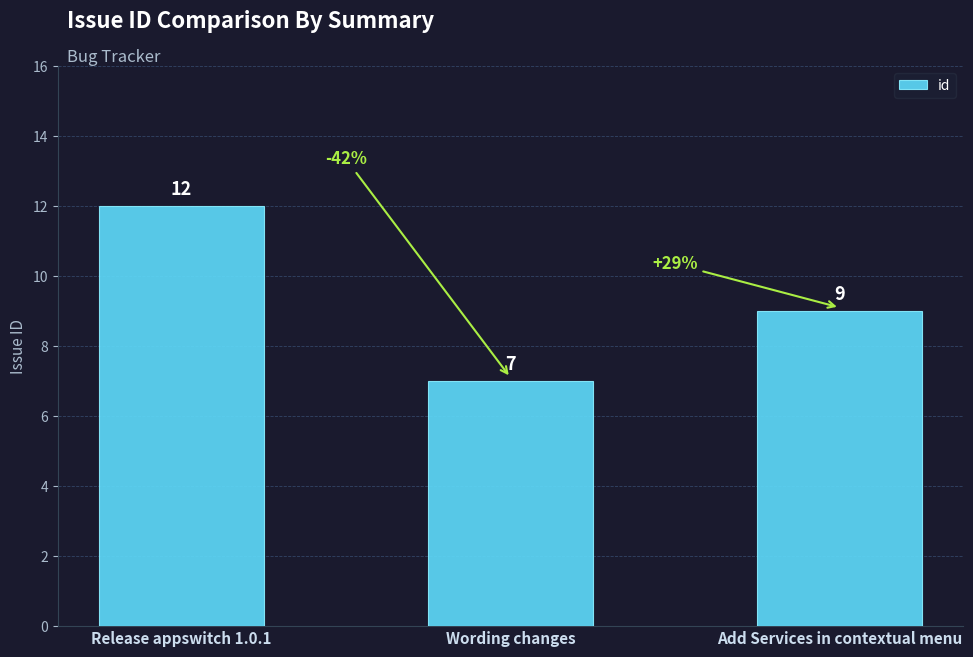

At which category does the chart reach its peak across all series?

Release appswitch 1.0.1